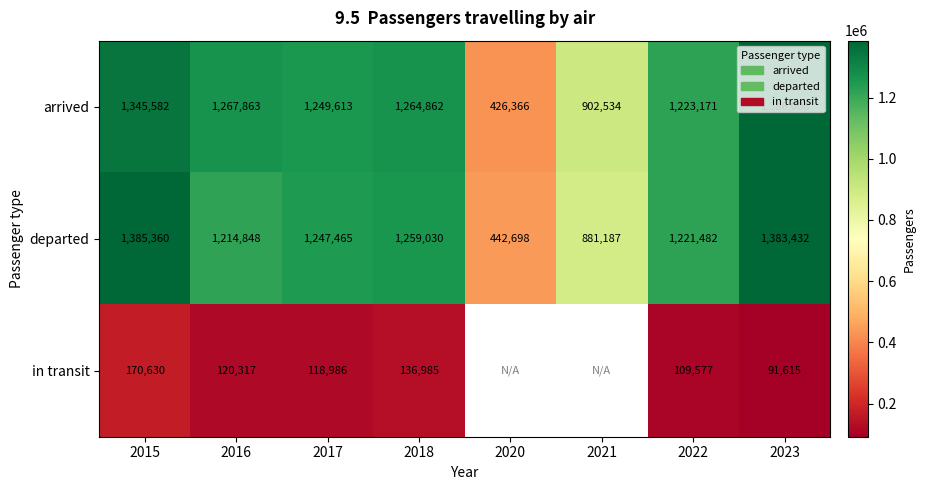

What is the maximum value shown in the chart?

1386006.0